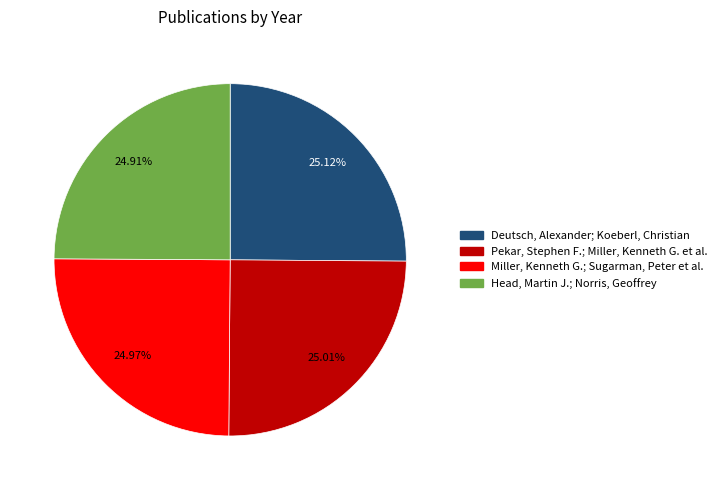

Is Pekar, Stephen F.; Miller, Kenneth G. et al. the majority of the pie?

No